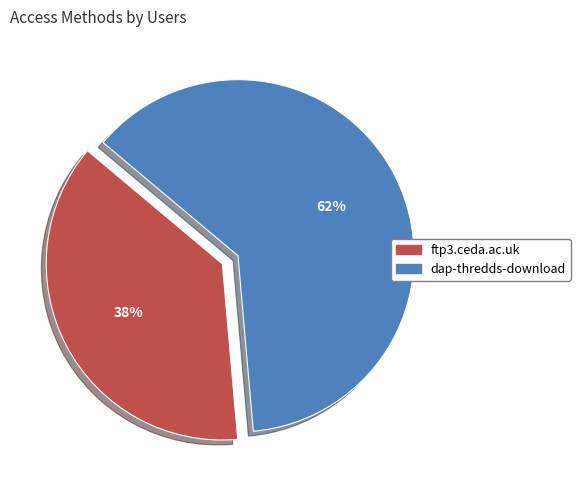

To the nearest percent, what is the average slice percentage?

50%